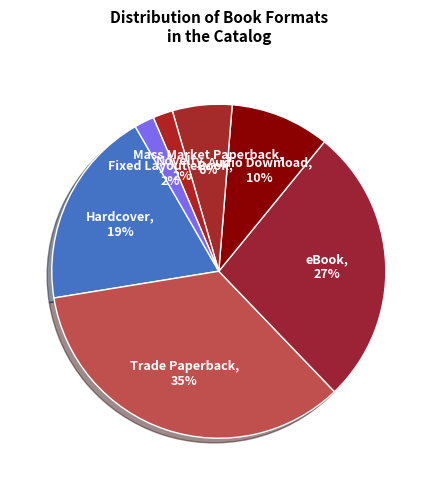

Is the sum of Trade Paperback and Fixed Layout eBook greater than half?

No